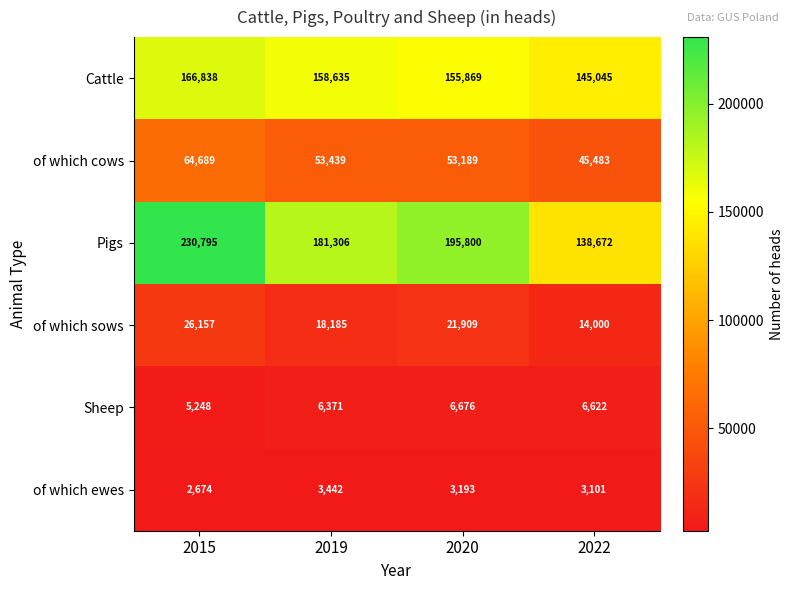

How many categories are shown in the chart?

4